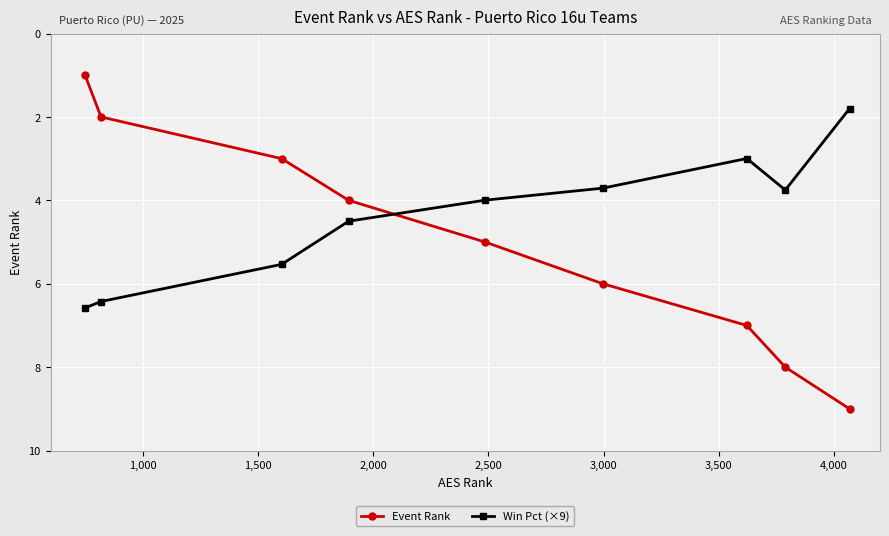

List the series in order of their overall mean, highest first.

Event Rank, Win Pct (×9)